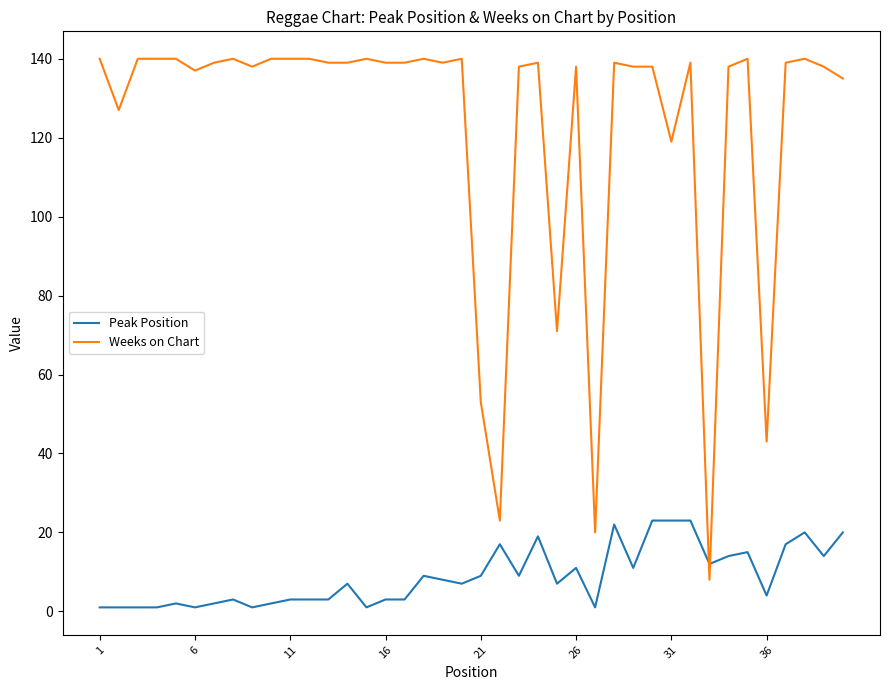

What is the maximum value for Peak Position?

23